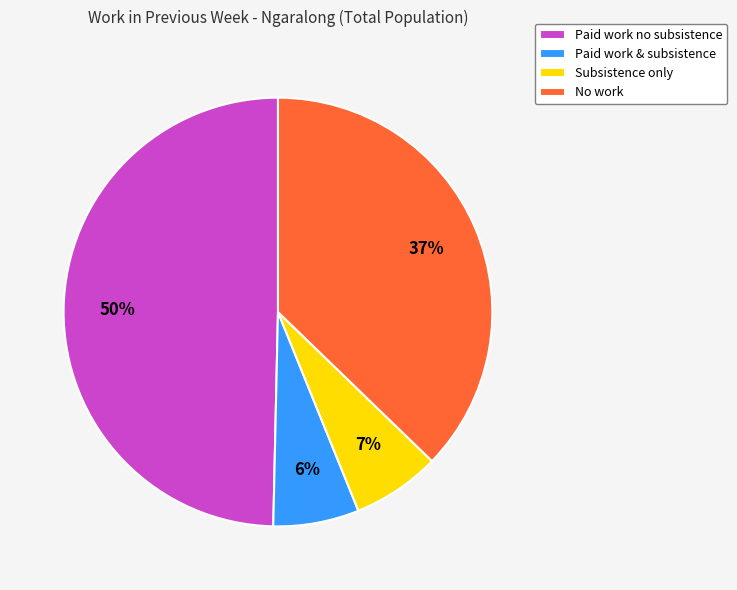

To the nearest percent, what portion does Paid work no subsistence represent?

50%